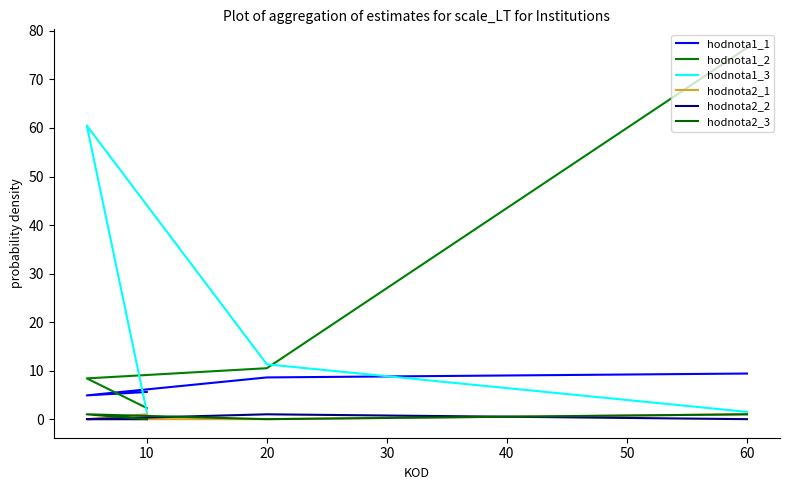

In hodnota2_2, how many points are higher than both neighbors (excluding endpoints)?

1